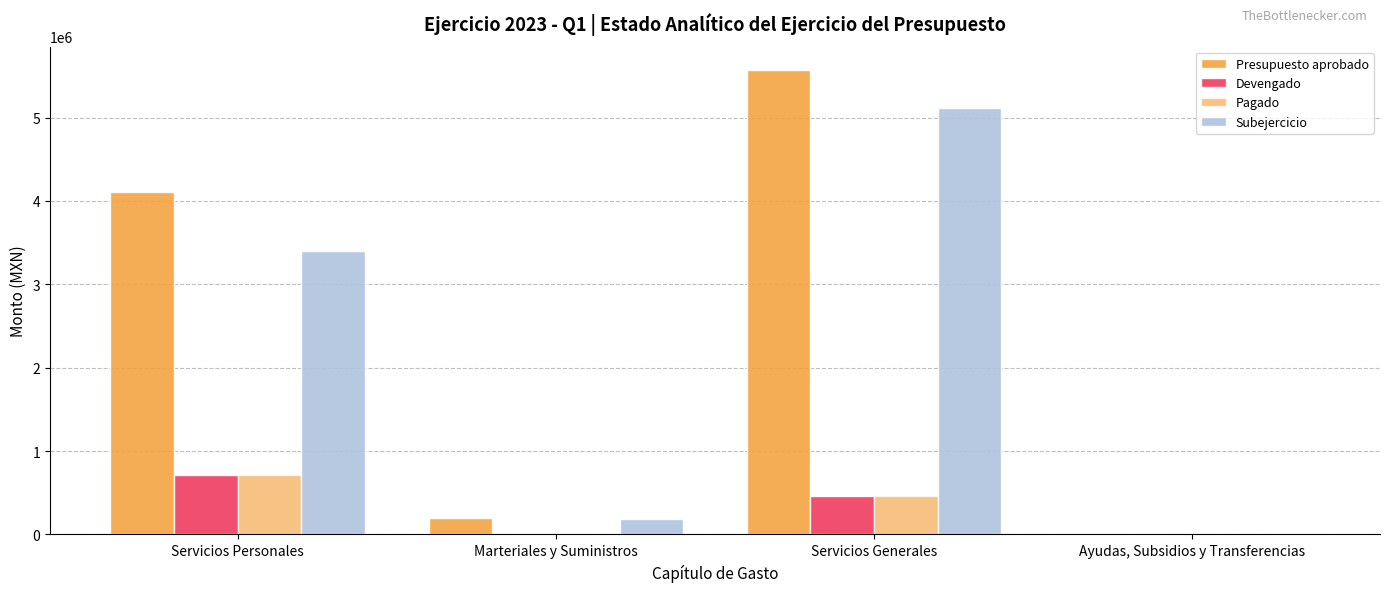

What is the difference between the second highest and second lowest values in the Devengado series?

449319